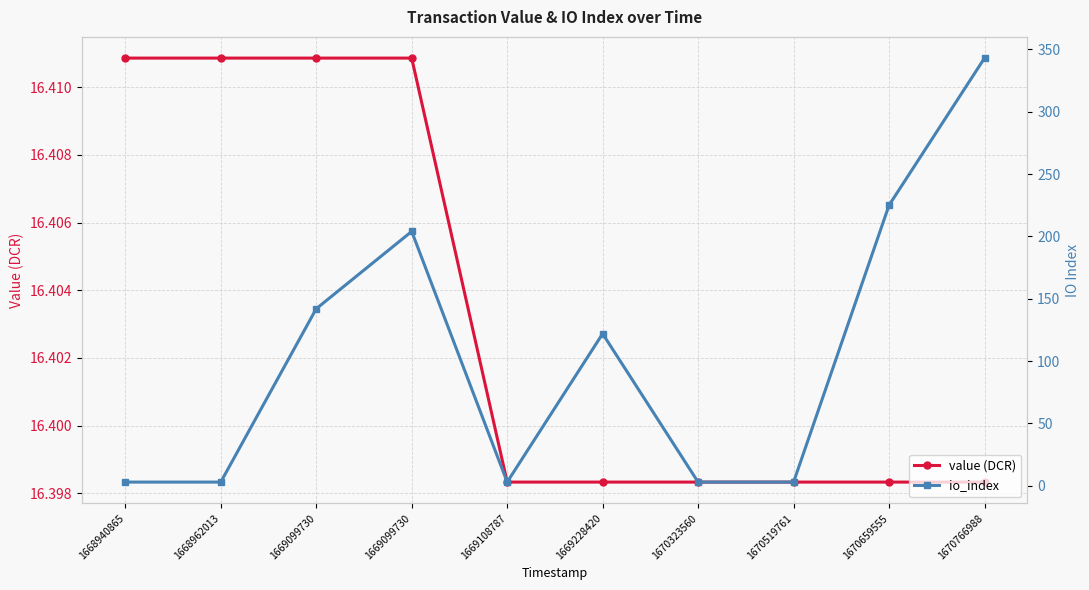

True or false: value (DCR) has more than 1 points higher than both neighbors.

False